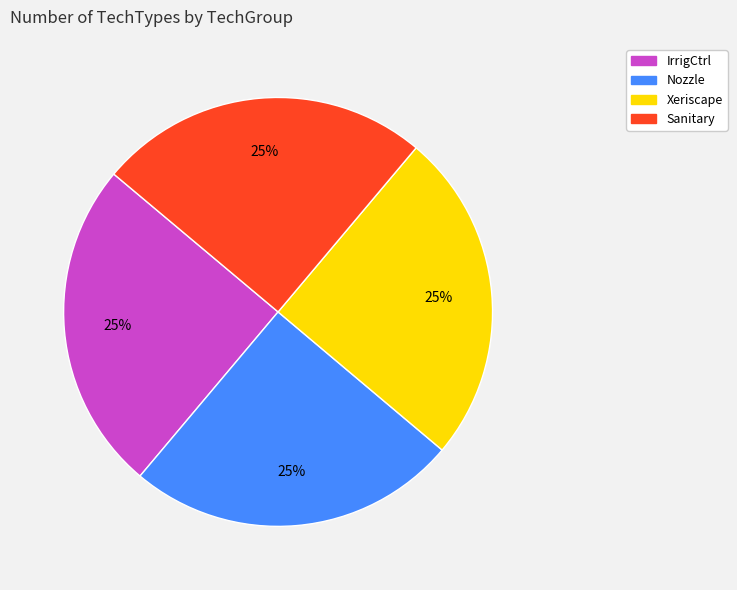

To the nearest percent, what percentage of the pie is Xeriscape?

25%